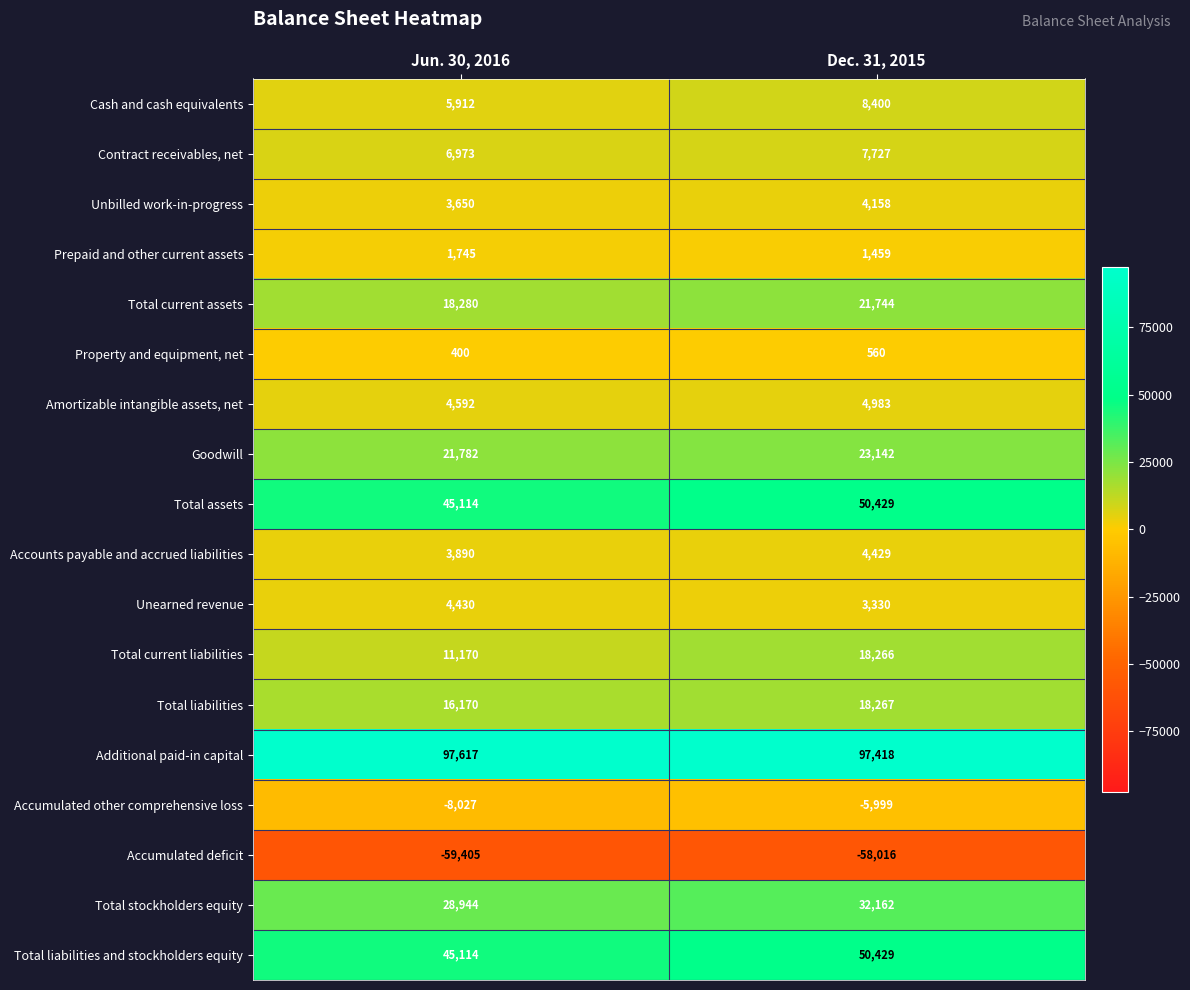

What is the total value across all series at Dec. 31, 2015?

282888